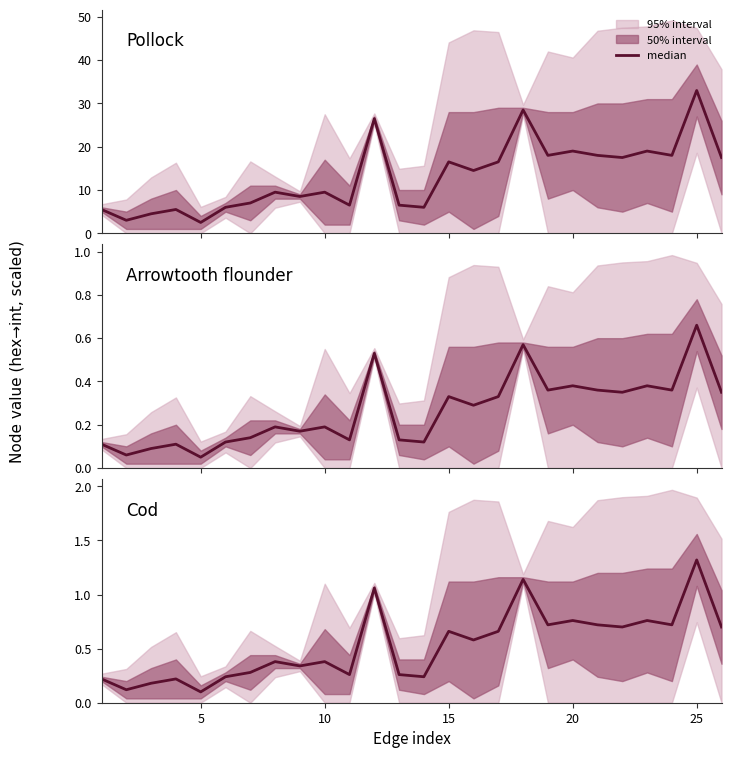

Reading left to right, extract all data points from this chart.

0.2	0.1	0.2	0.2	0.1	0.2	0.3	0.4	0.3	0.4	0.3	1.1	0.3	0.2	0.7	0.6	0.7	1.1	0.7	0.8	0.7	0.7	0.8	0.7	1.3	0.7